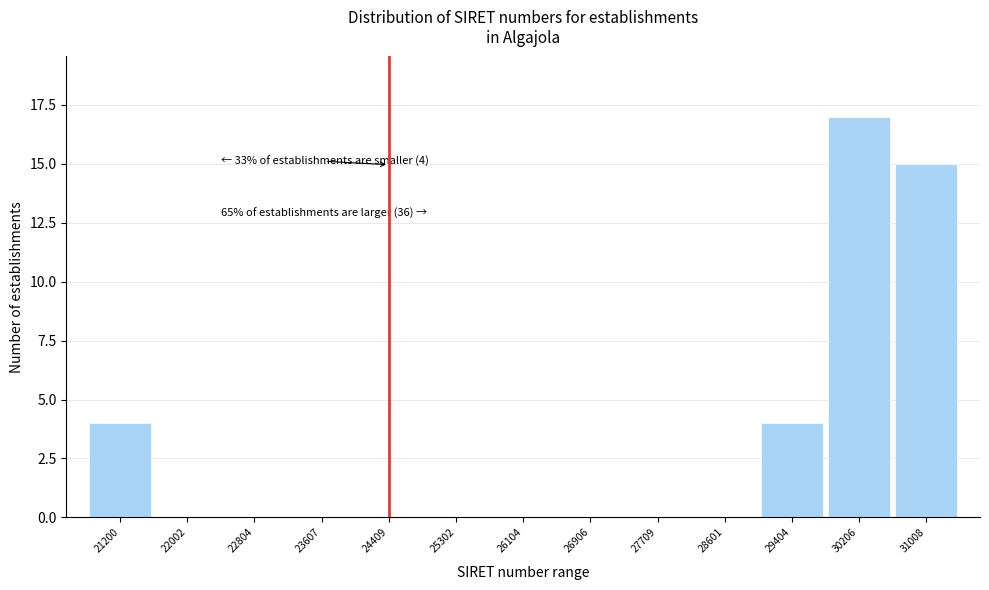

Reading left to right, transcribe all the data shown in this chart.

21200=4	22002=0	22804=0	23607=0	24409=0	25302=0	26104=0	26906=0	27709=0	28601=0	29404=4	30206=17	31008=15